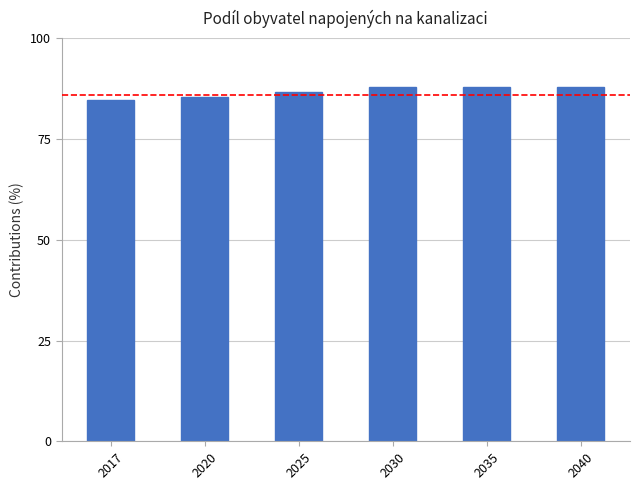

What is the sum of all values?

520.4